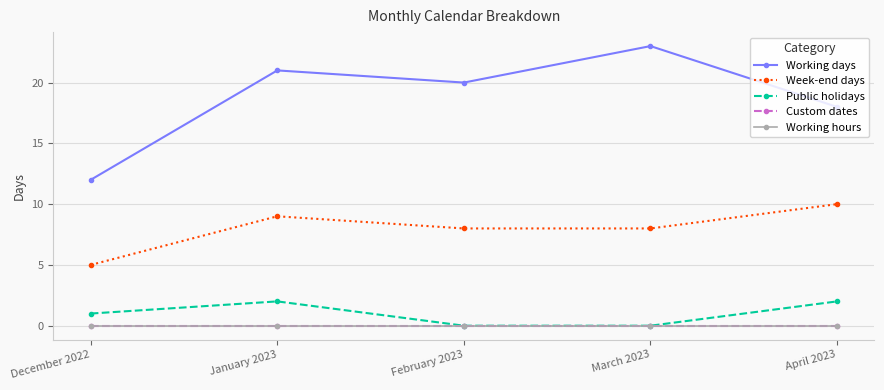

Where is the first local maximum for Public holidays?

January 2023